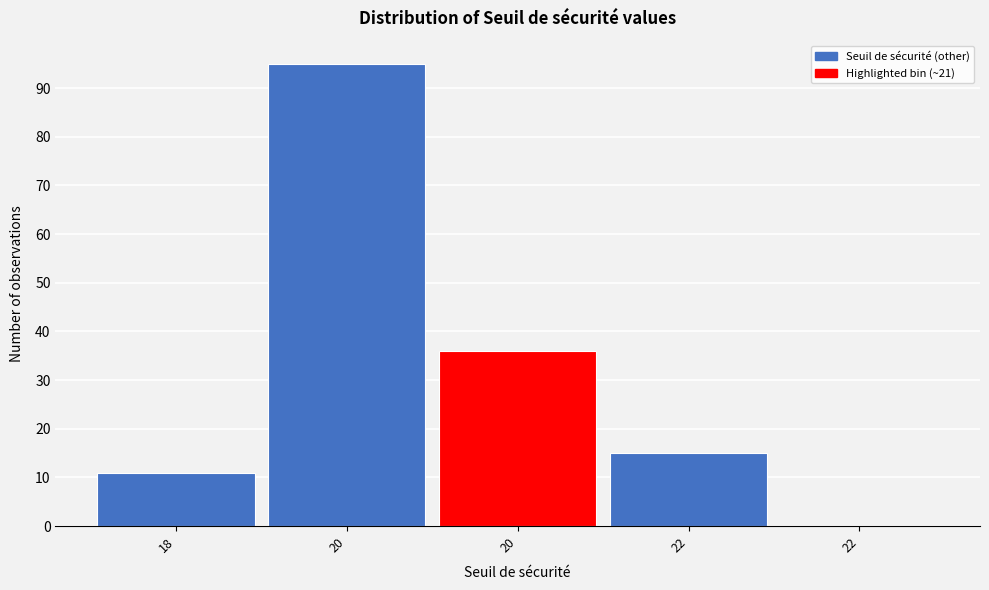

Are the bars horizontal?

No